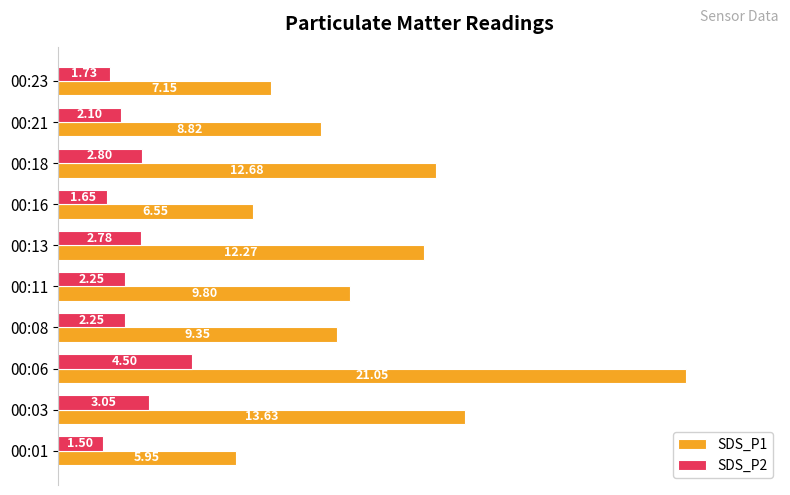

Count the number of categories in the chart.

10